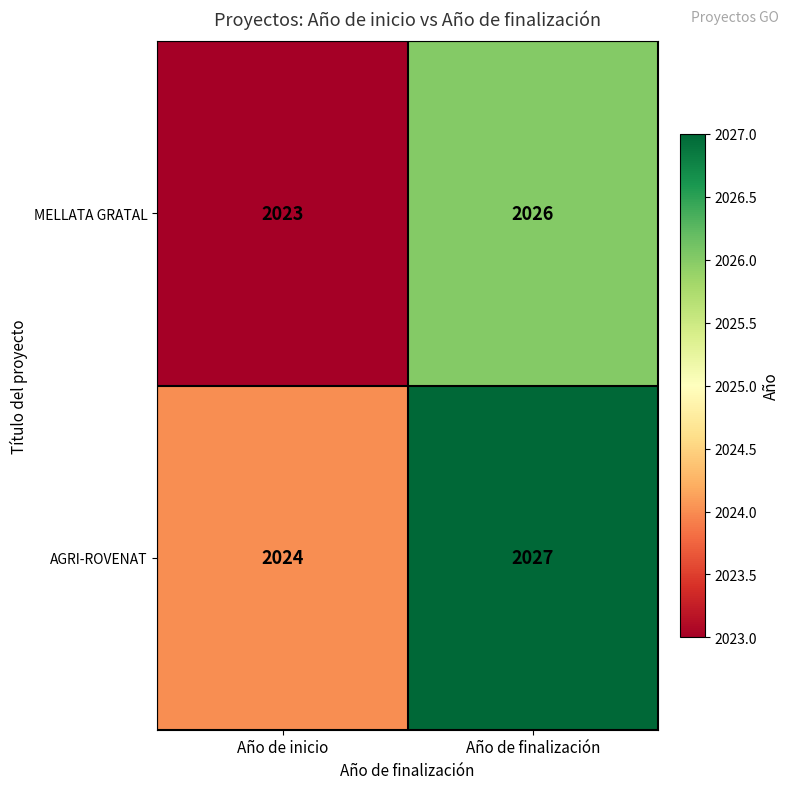

Reading right to left, transcribe all the data shown in this chart.

MELLATA GRATAL: 2026	2023
AGRI-ROVENAT: 2027	2024